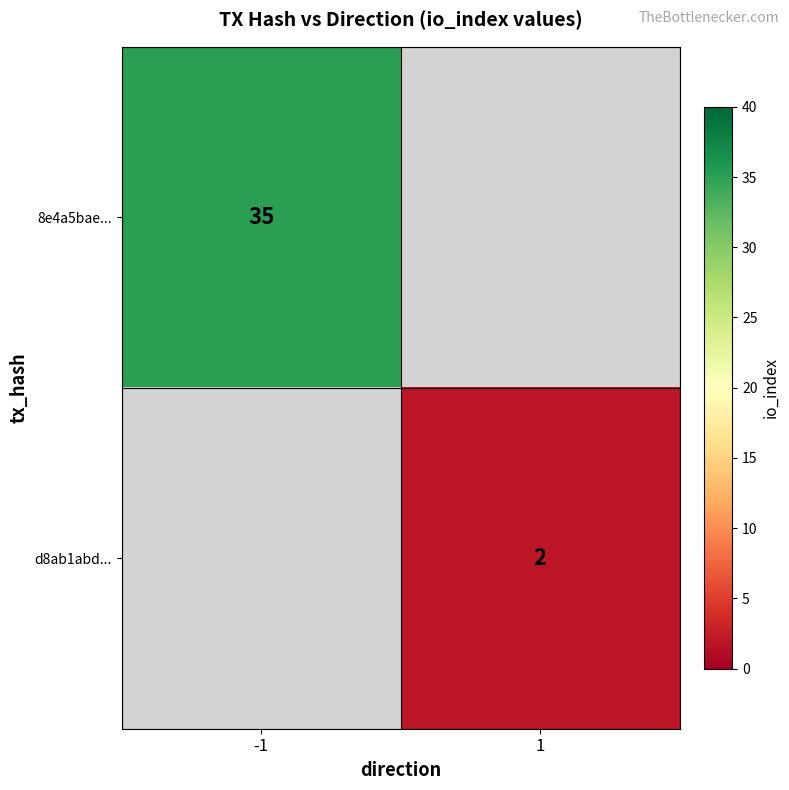

The 8e4a5bae... series shows 35 at -1. True or false?

True